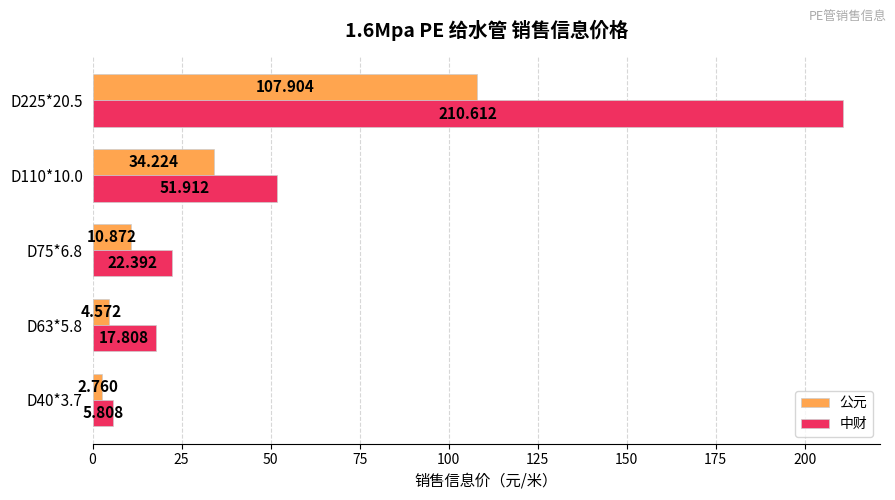

Is the value of 公元 at D75*6.8 greater than the value of 中财 at D75*6.8?

No